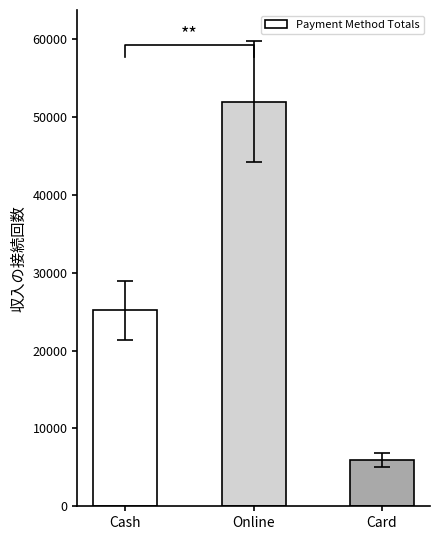

What is the difference between the maximum and minimum values?

46000